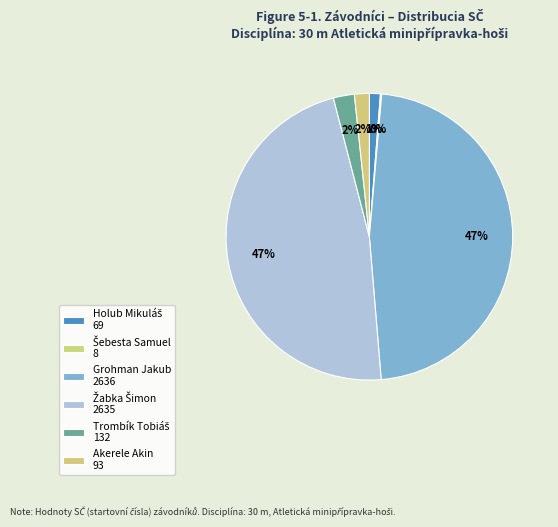

Which slice is the smallest?

Šebesta Samuel